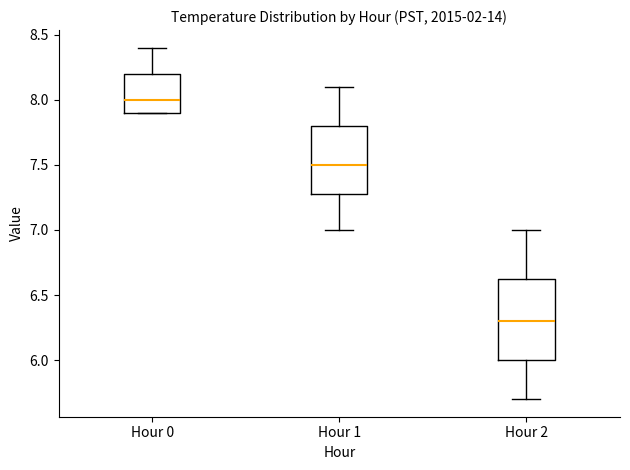

Where is the lower edge of the box for Hour 0 on the y-axis? The values are not printed on the chart, so give them approximately, as read against the axis.

7.90